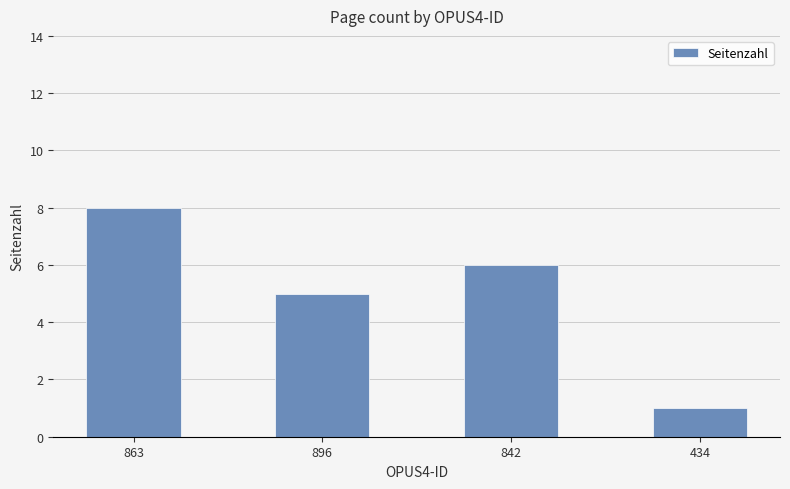

Does the chart contain any negative values?

No